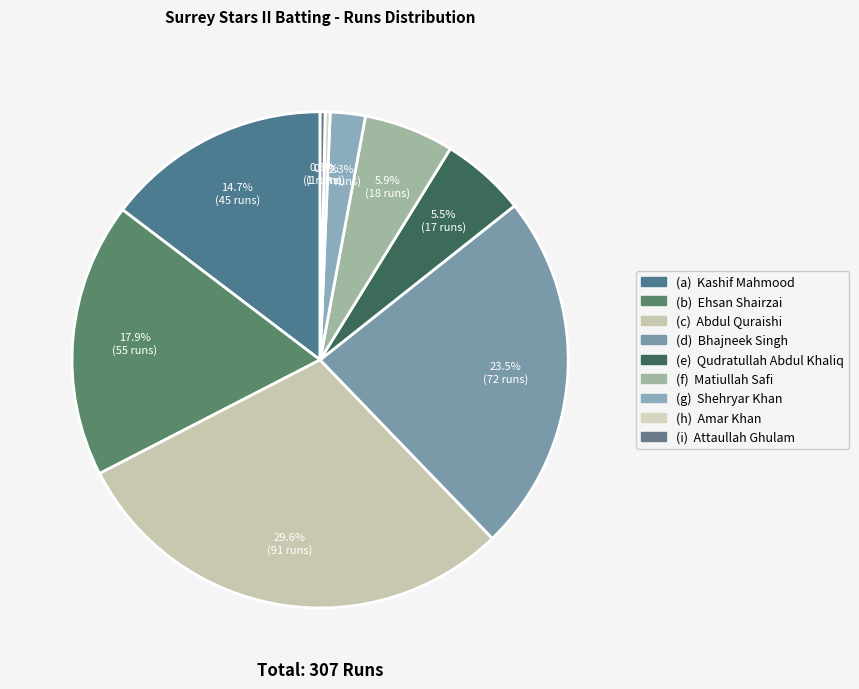

Count the number of slices in the pie.

9